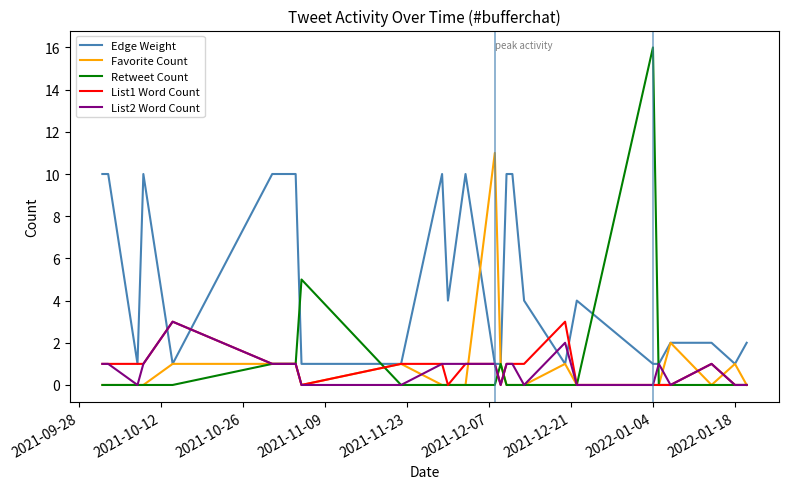

What is the maximum value shown in the chart?

16